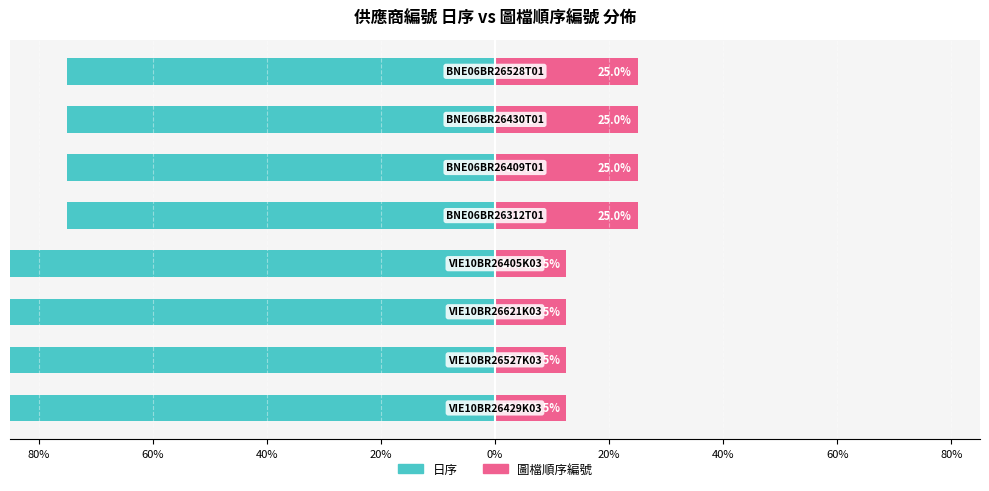

What is the sum of all 日序 values?

-650.0